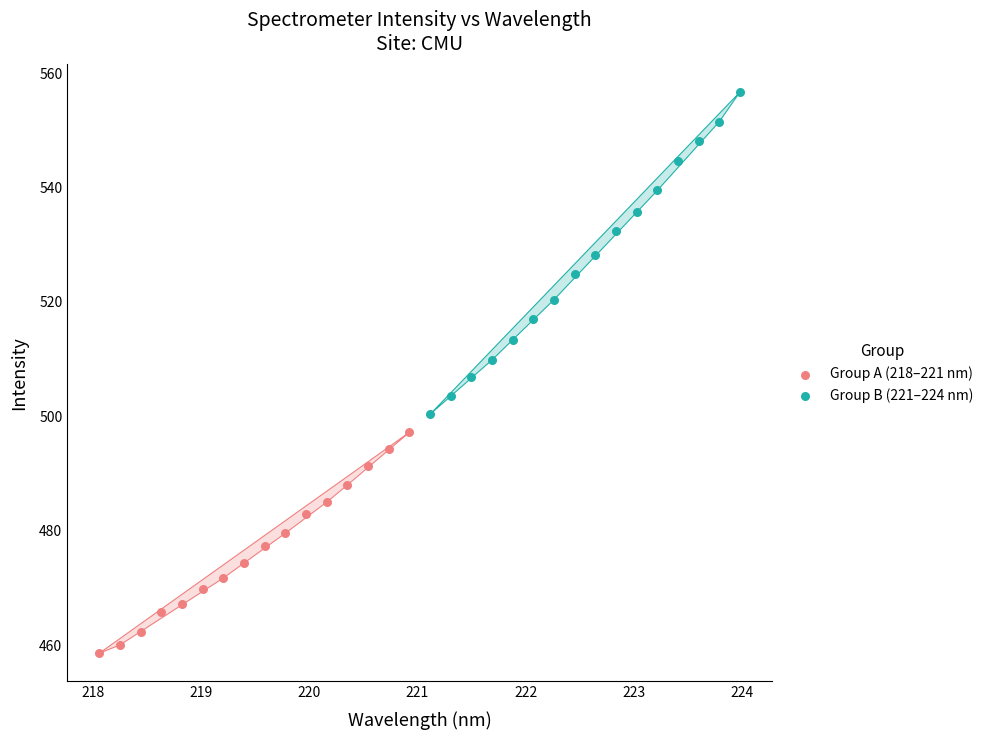

Which series has the largest Y range (max minus min)?

Group B (221–224 nm)